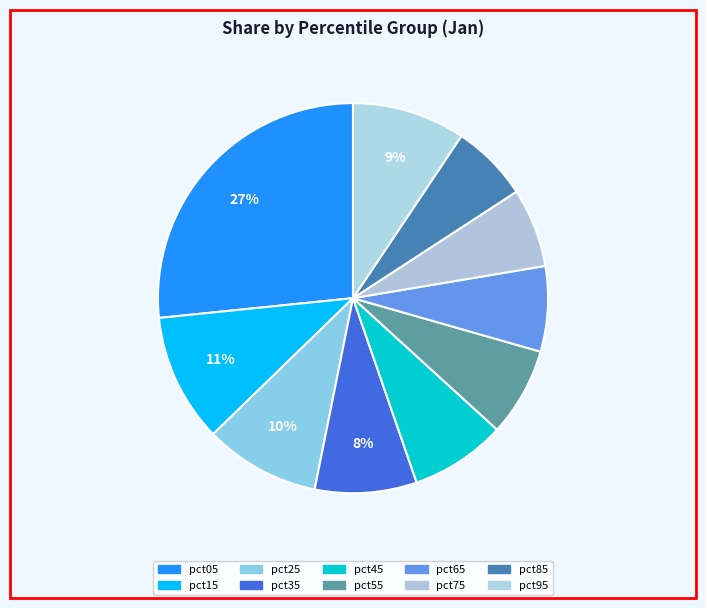

How many segments does this pie chart have?

10